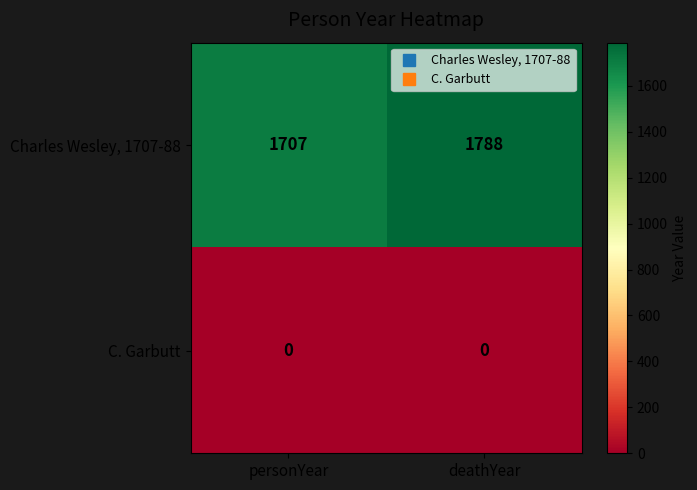

At how many categories does at least one series exceed 1128?

2